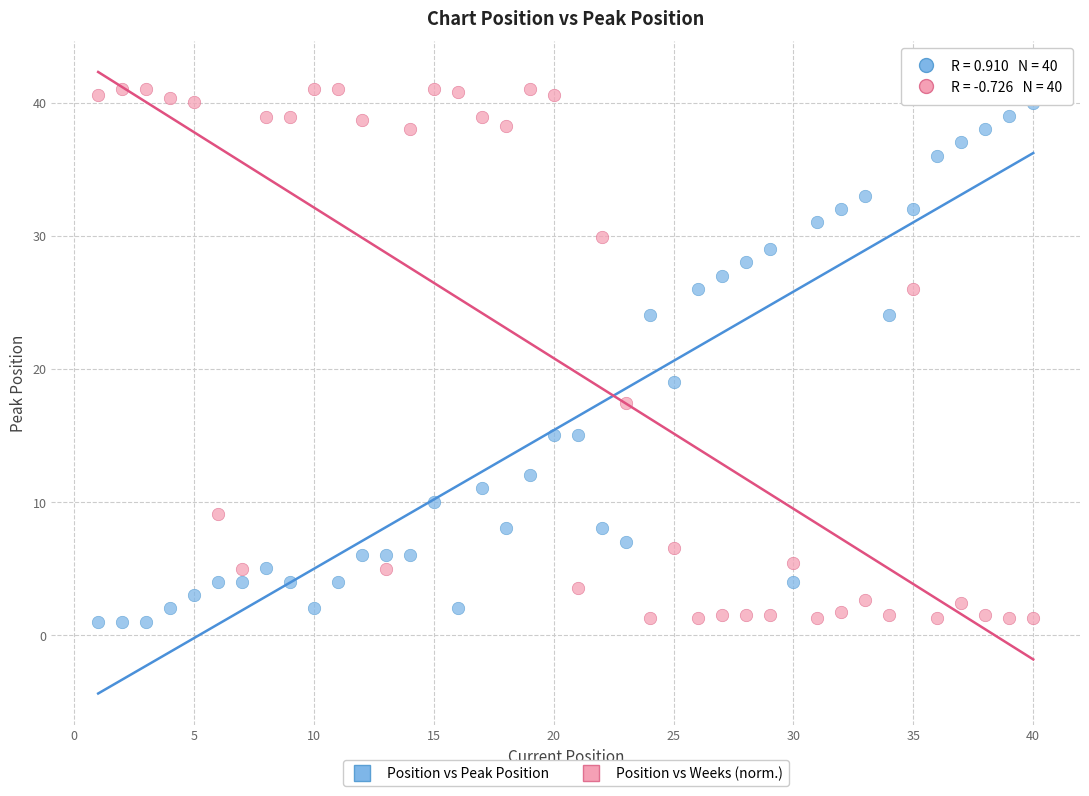

Across all series, what Y value is closest to 21?

19.0